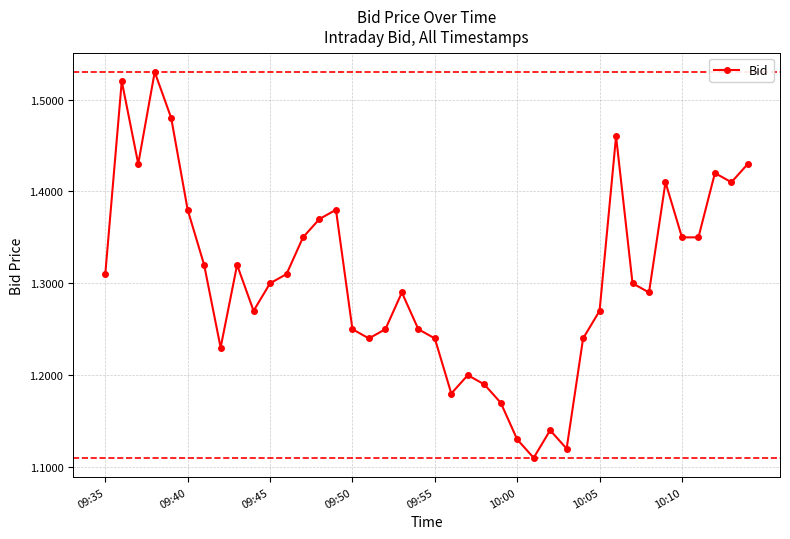

What is the difference between the maximum and minimum values?

0.4